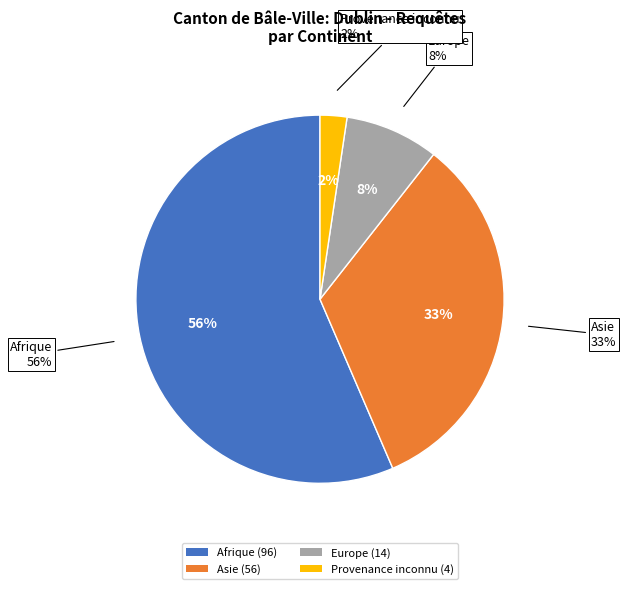

To the nearest percent, what portion does Afrique represent?

56%